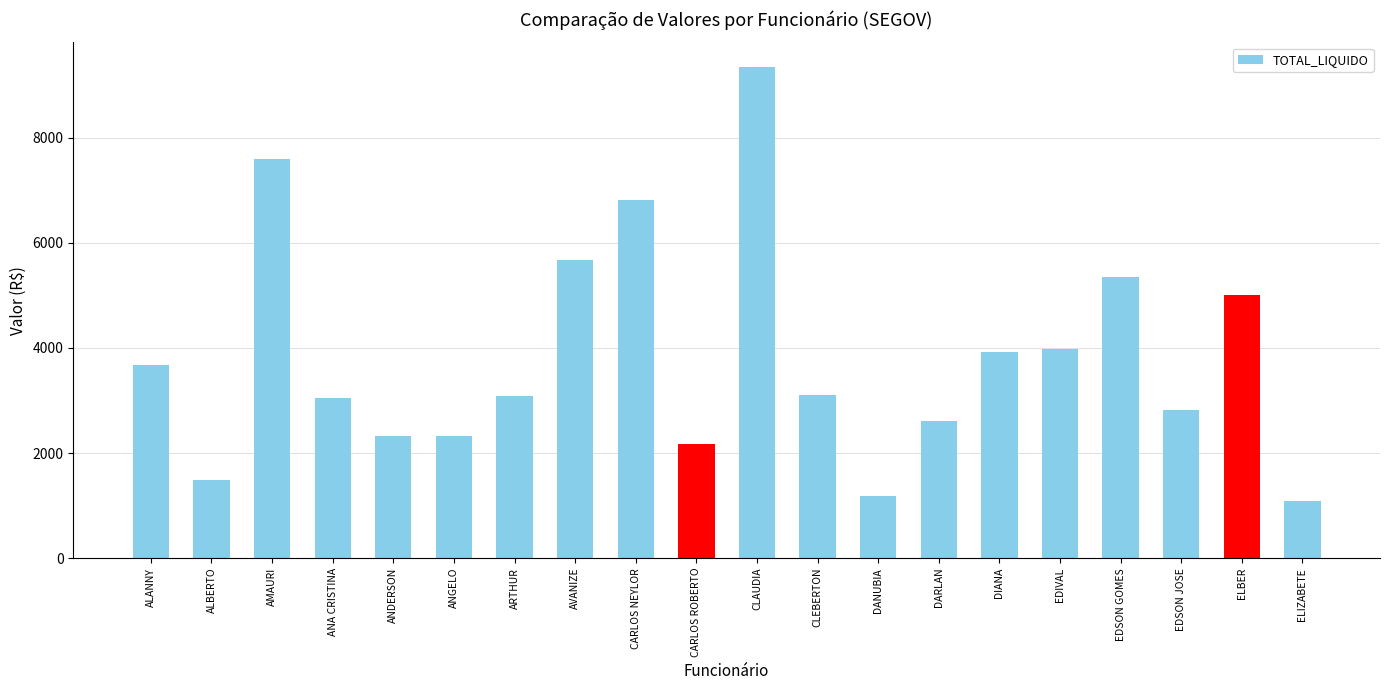

What is the change in value from CLEBERTON to EDIVAL?

+873.4